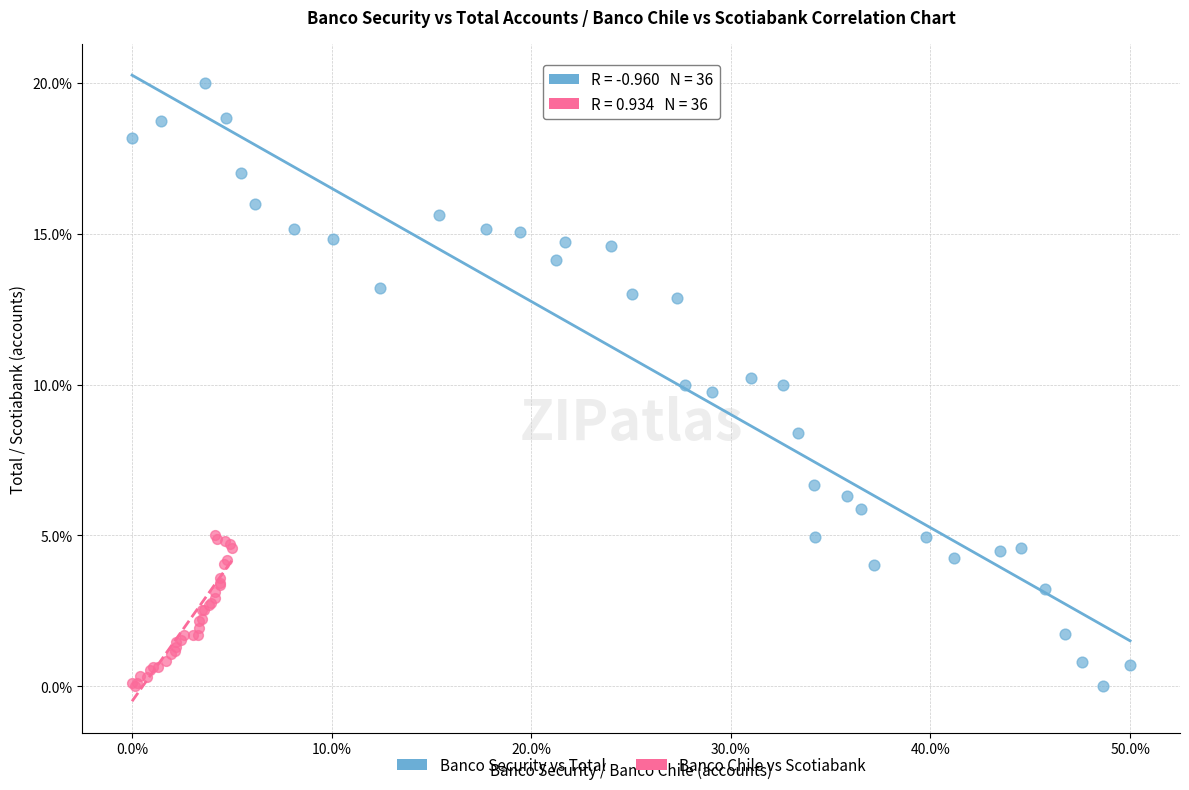

What are all the series names shown in the legend?

Banco Security vs Total, Banco Chile vs Scotiabank